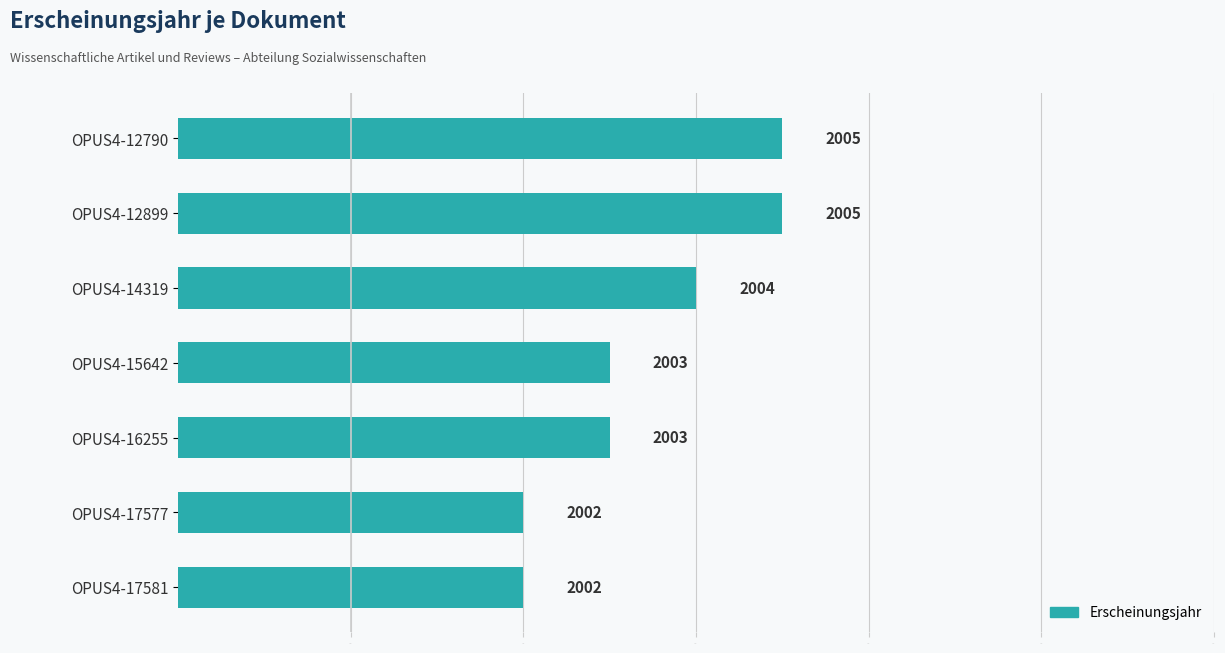

How many values are between 2002 and 2005?

7